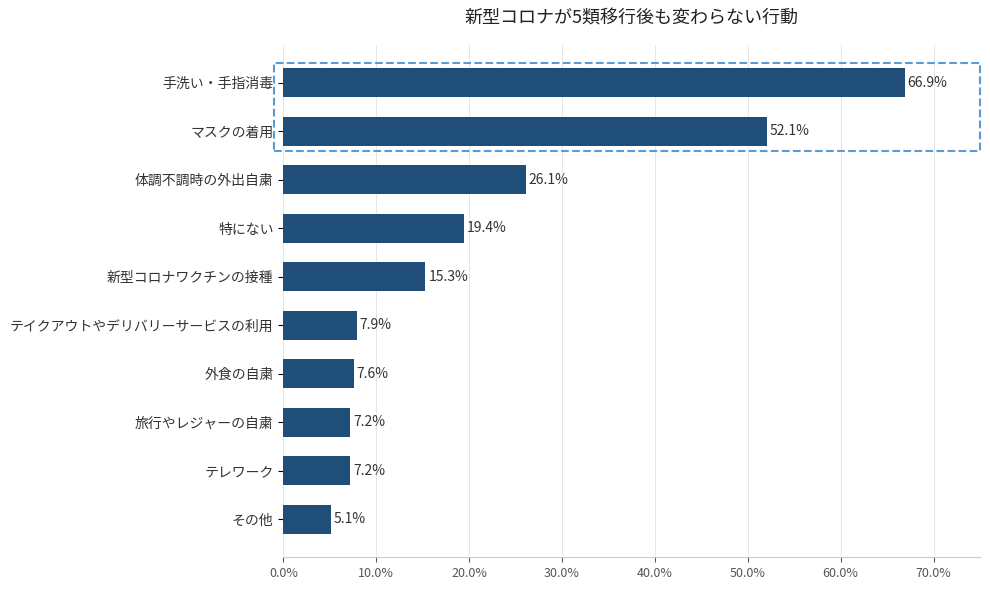

How many series are shown in this chart?

1